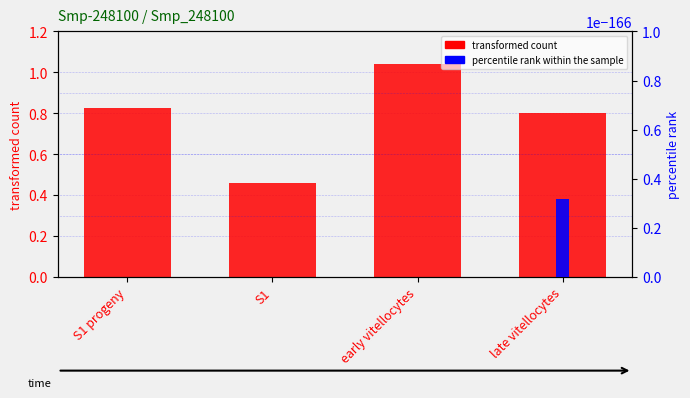

Reading left to right, list all the values displayed in this chart.

transformed count: 0.8	0.5	1.0	0.8
percentile rank within the sample: 0.0	0.0	0.0	0.0